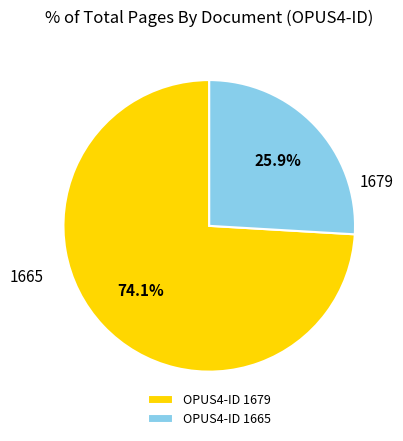

What portion of the pie excludes 1679?

25.9%